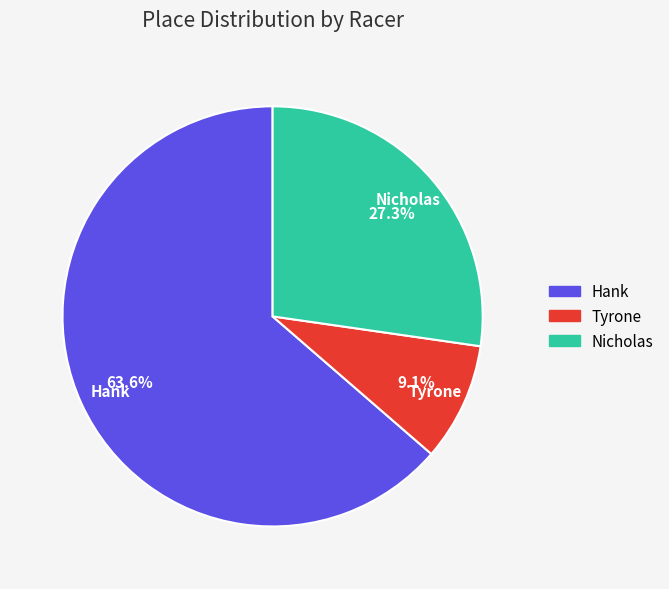

What percentage do Nicholas and Tyrone together represent?

36.4%